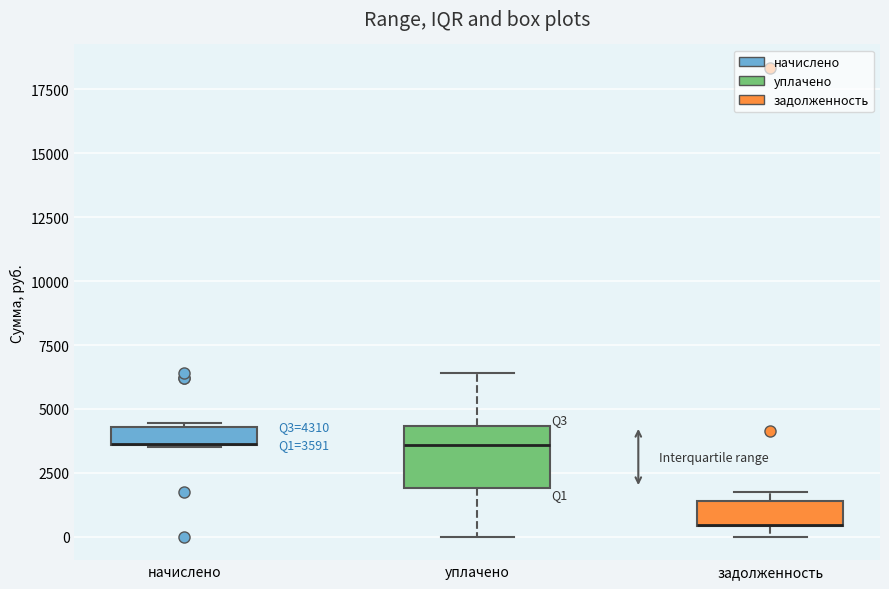

Which box is the tallest, from its lower edge to its upper edge?

уплачено